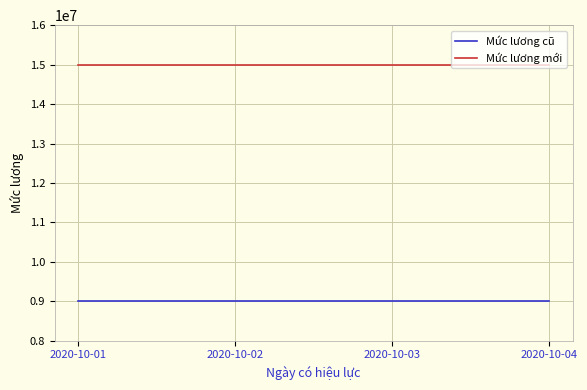

True or false: Mức lương cũ has more than 2 points higher than both neighbors.

False